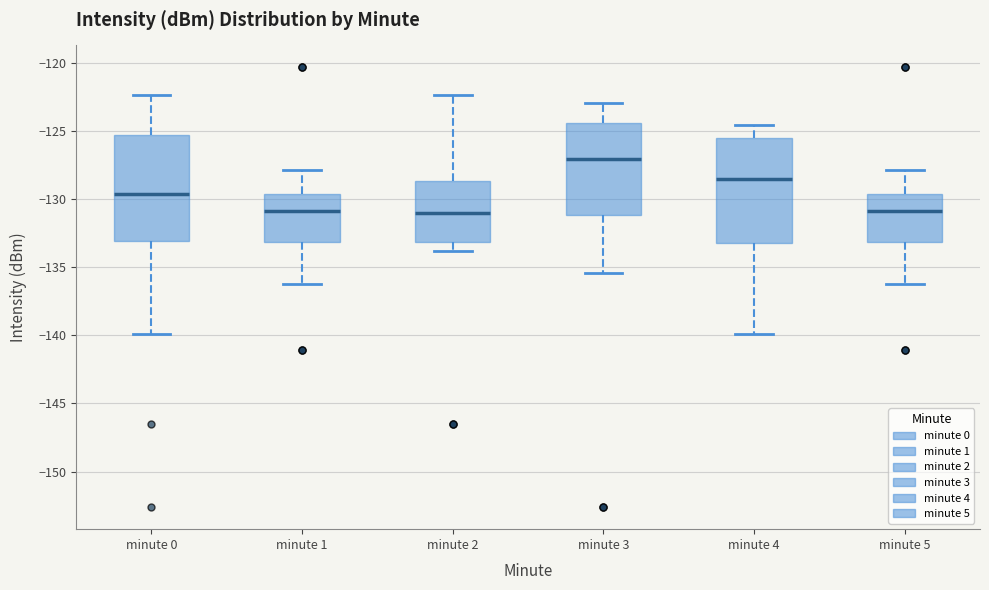

Where does the lower whisker of the box for minute 5 end on the y-axis? The values are not printed on the chart, so give them approximately, as read against the axis.

-136.0